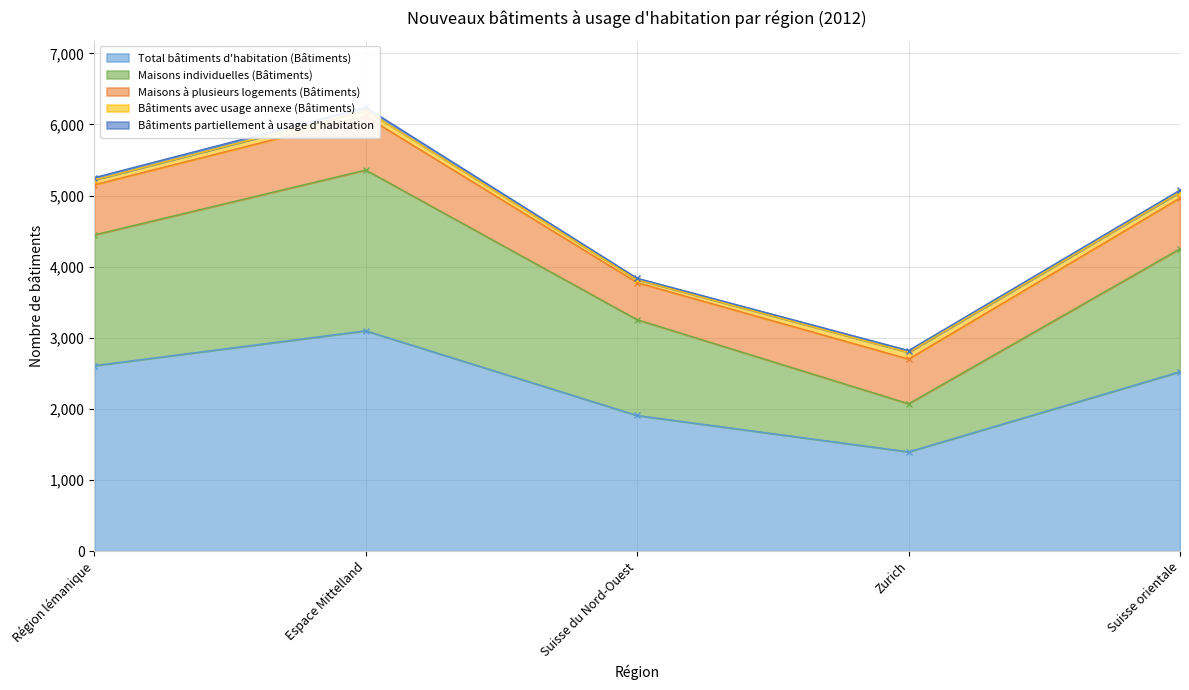

What is the label of the 5th point from the left?

Suisse orientale